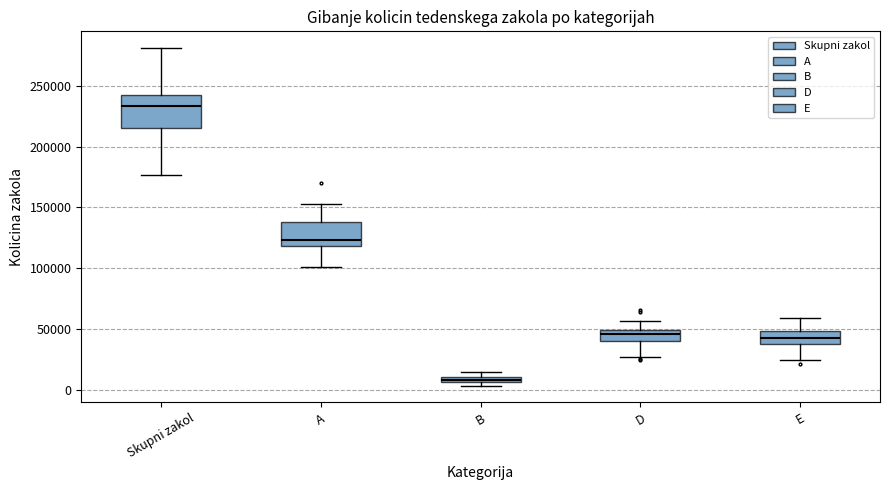

Which box's median line is the lowest?

B